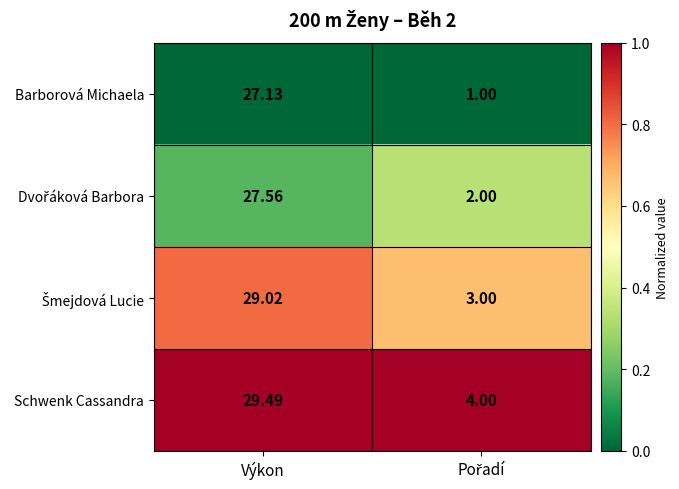

Which series has the largest total across all categories?

Schwenk Cassandra